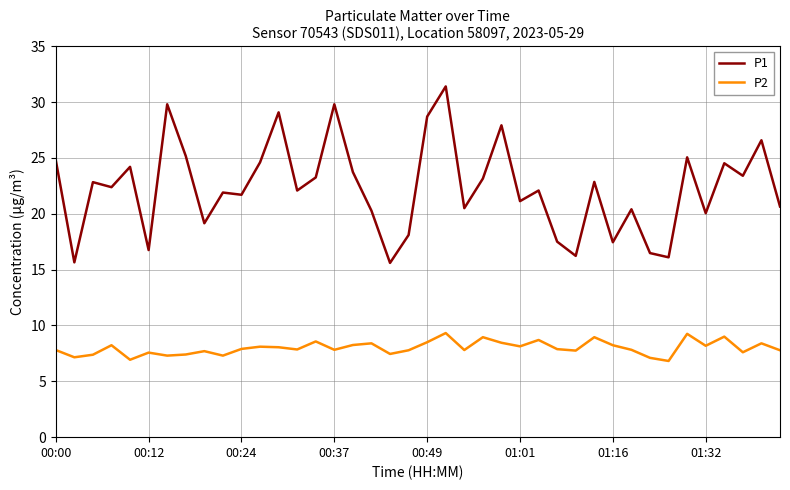

Which series has the largest range (max minus min)?

P1